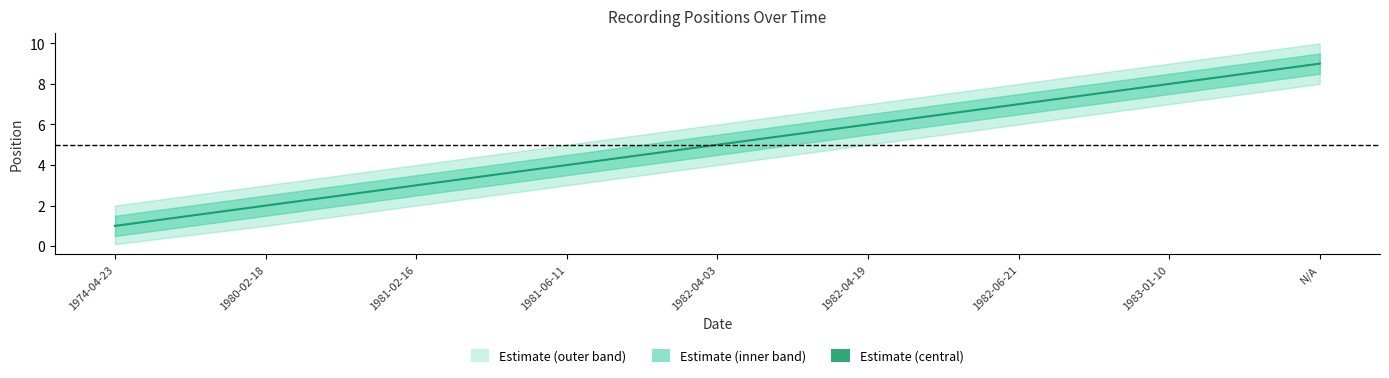

What position from the left is 1982-04-03?

5